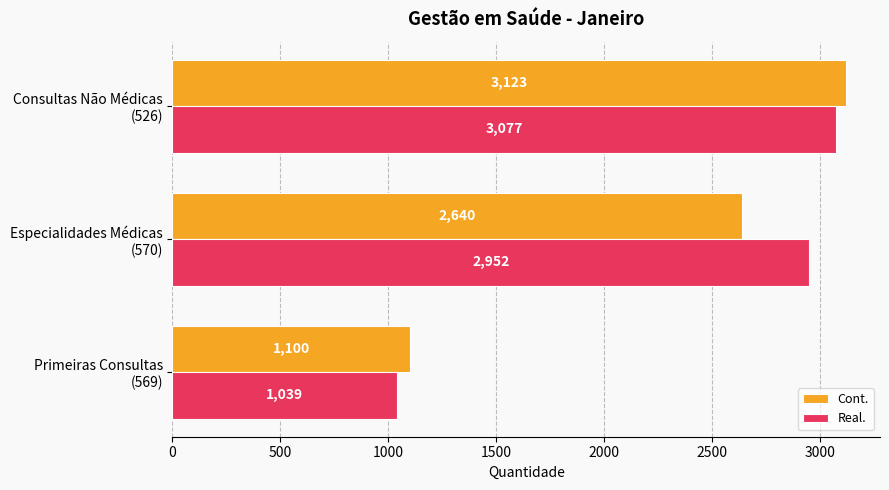

Which series has the largest total across all categories?

Real.